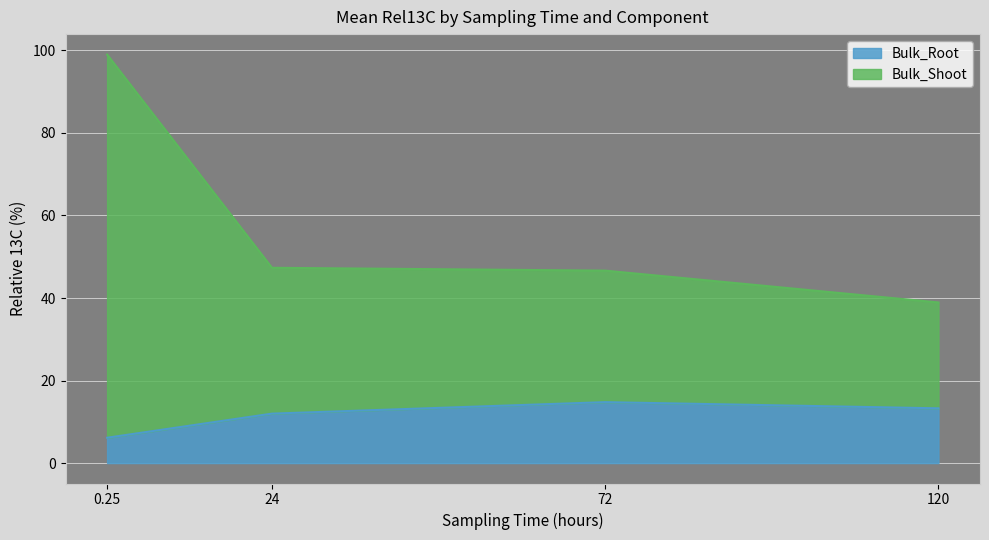

At which category is the sum across all series the highest?

0.25